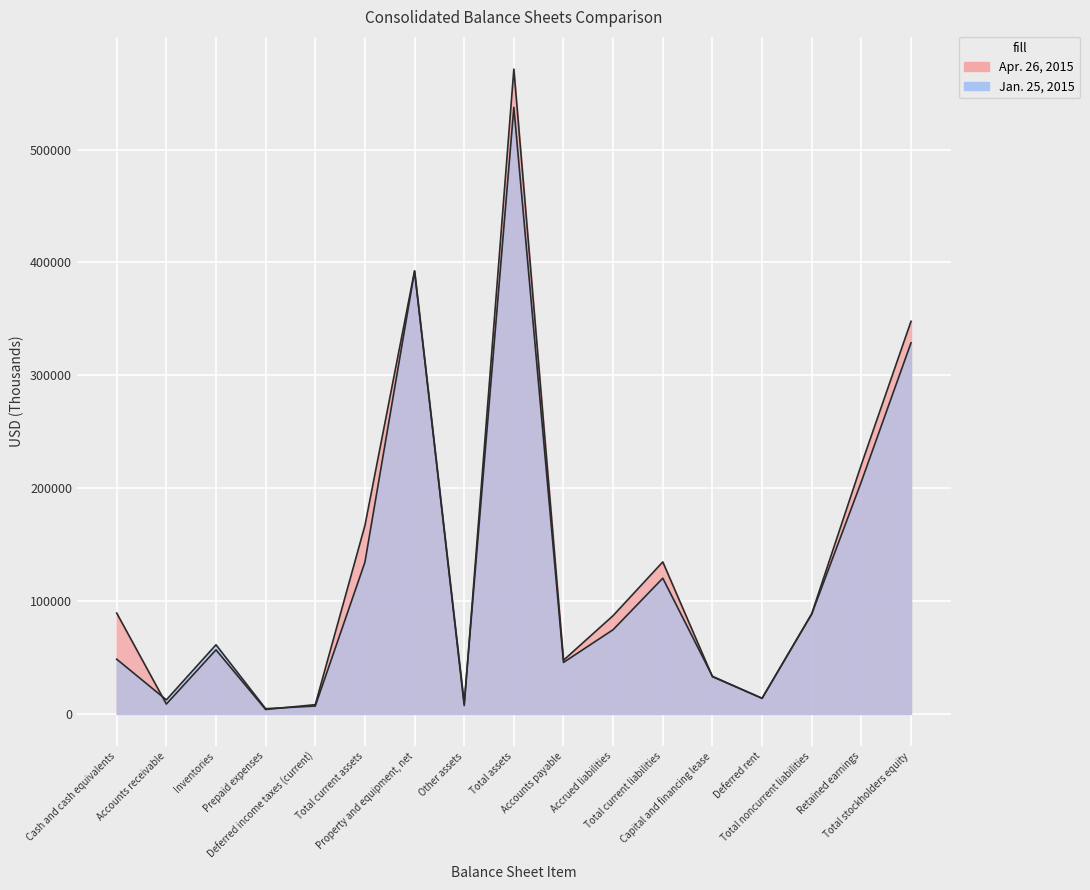

What is the label of the 8th point from the left?

Other assets